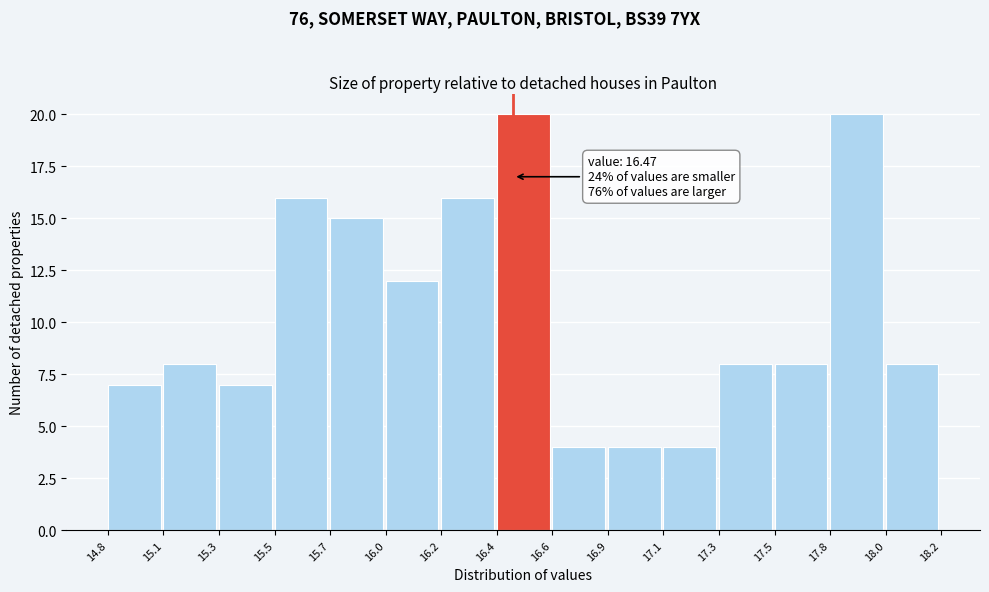

Reading right to left, list all the values displayed in this chart.

18.0=8	17.8=20	17.5=8	17.3=8	17.1=4	16.9=4	16.6=4	16.4=20	16.2=16	16.0=12	15.7=15	15.5=16	15.3=7	15.1=8	14.8=7